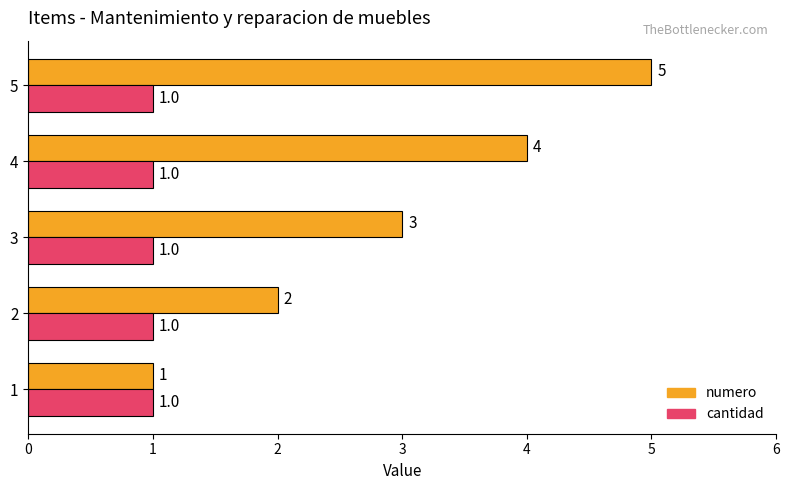

Between 1 and 3, which series saw the biggest shift?

numero